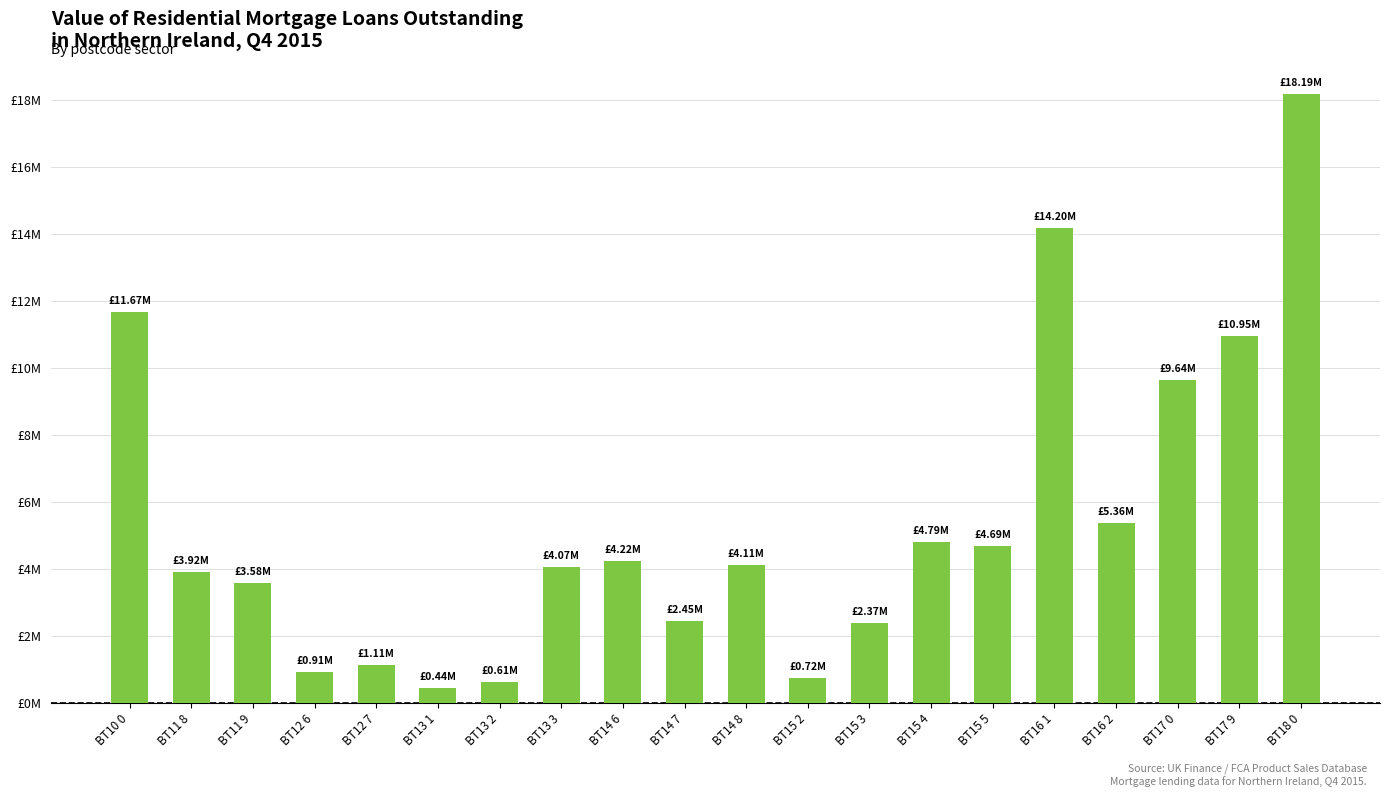

What is the value of the 2nd bar from the left?

3916799.2